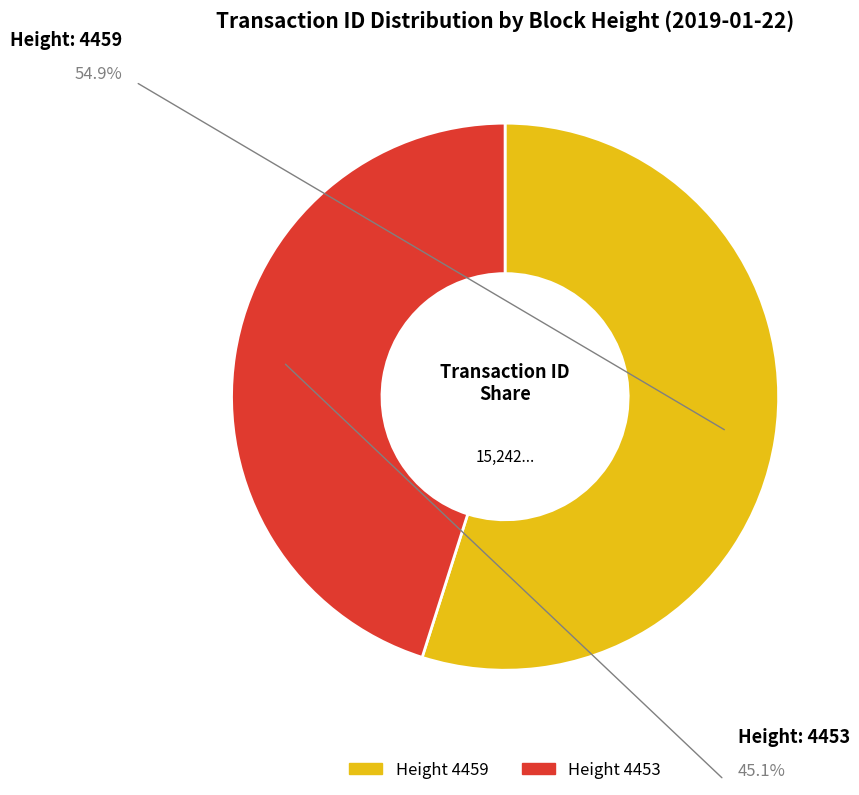

Does any single category account for the majority?

Yes